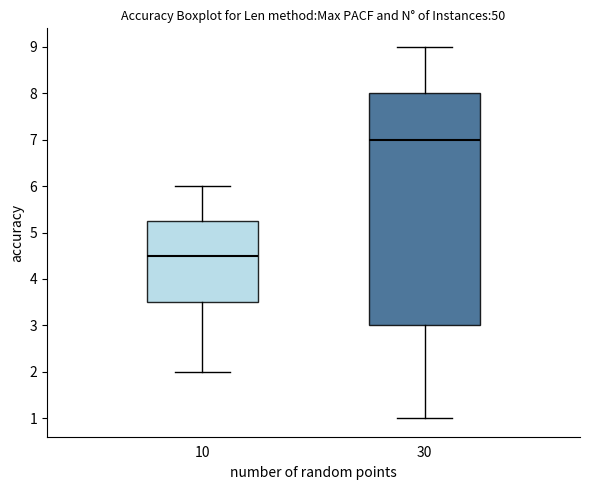

Which box's median line is the highest?

30